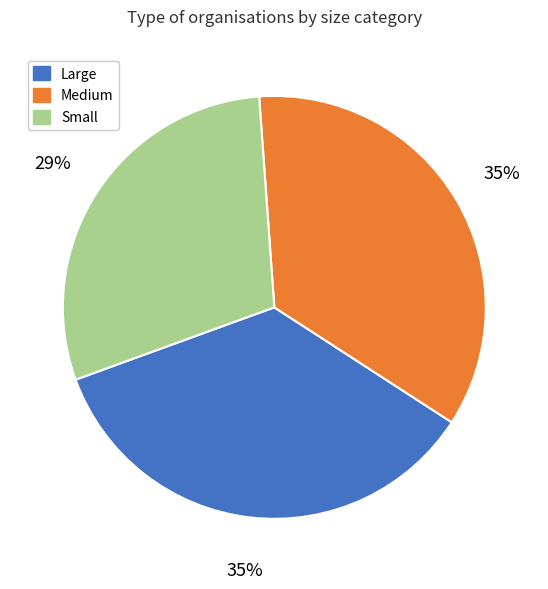

True or false: Small accounts for 29% of the total.

True